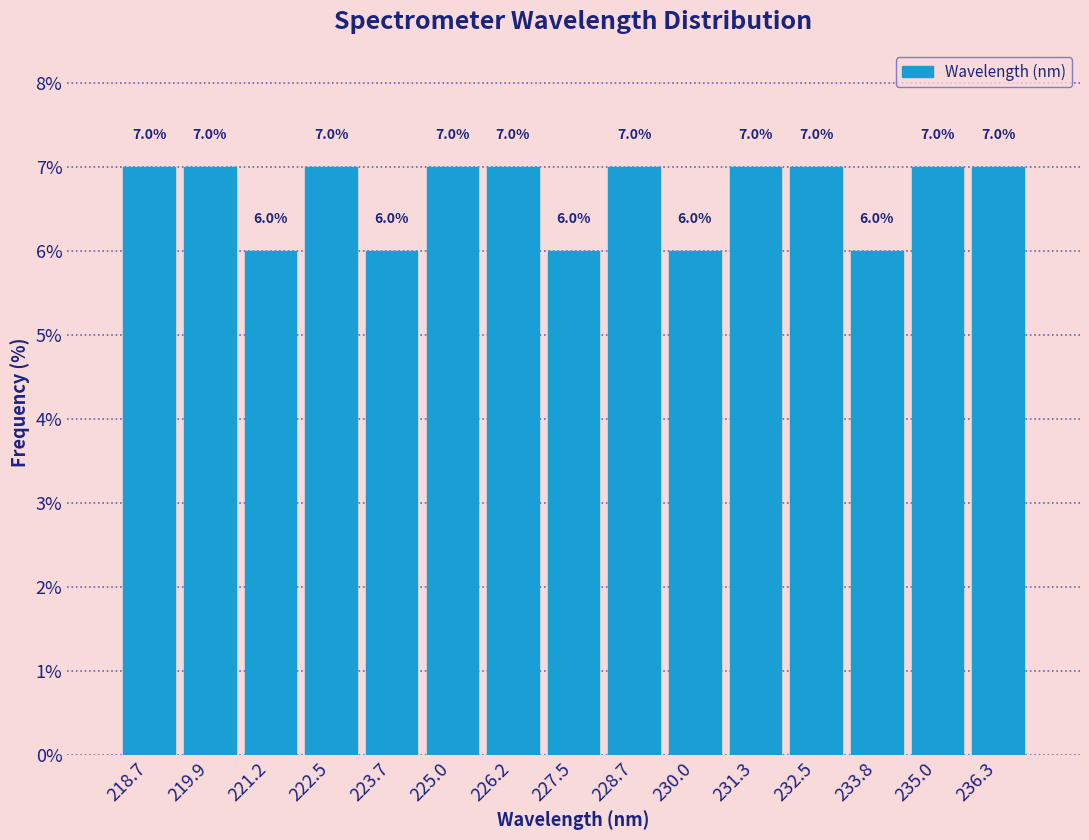

How tall is the bar that spans 218.0 to 219.4 on the x-axis? The bar edges are not printed on the chart, so give them approximately, as read against the axis.

7.0